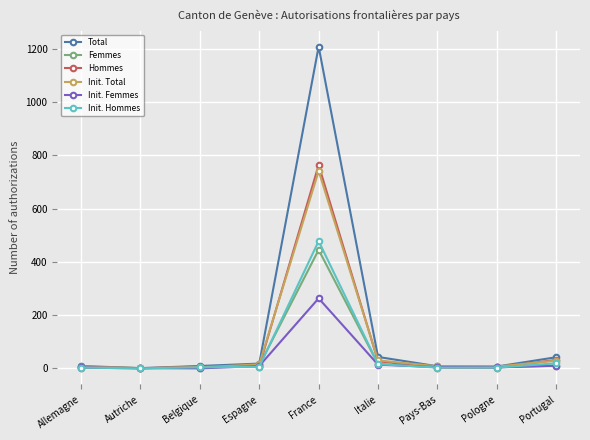

The Femmes series shows 2 at Belgique. True or false?

True